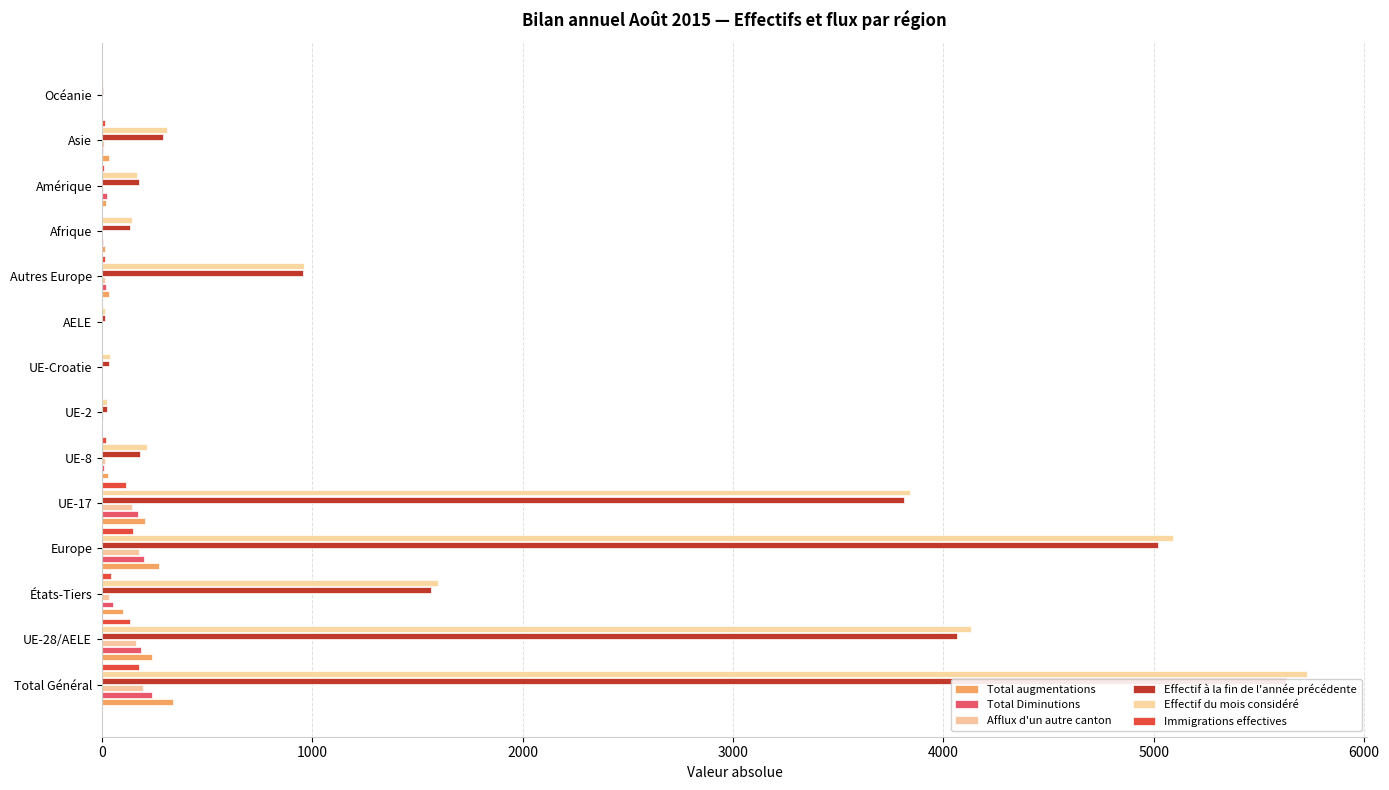

Which series has the largest total across all categories?

Effectif du mois considéré